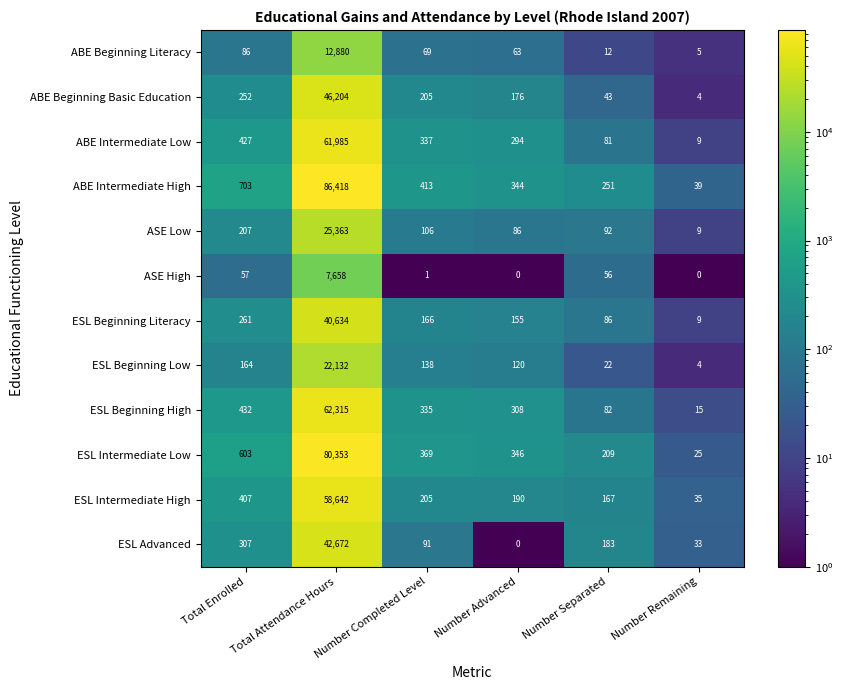

Which series changed the most between Number Advanced and Number Separated?

ESL Beginning High